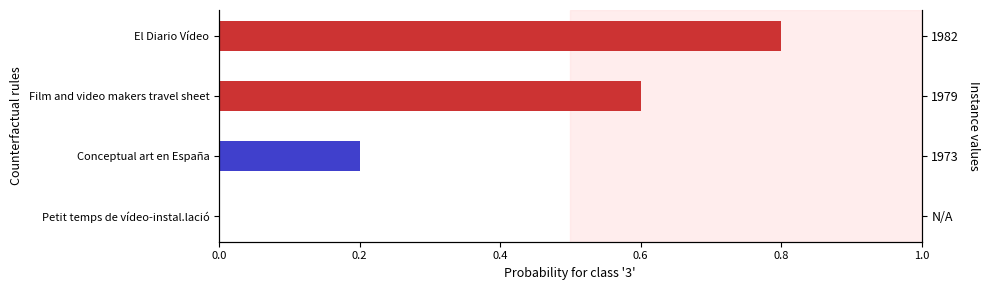

What is the average value?

0.4